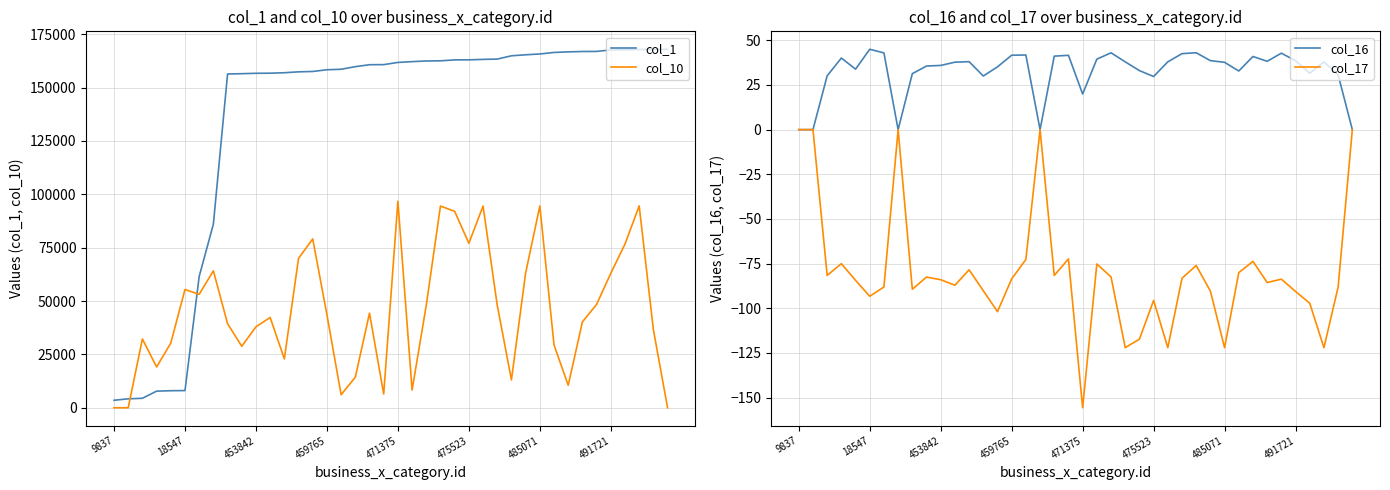

How many data points in col_10 are less than 43604?

20